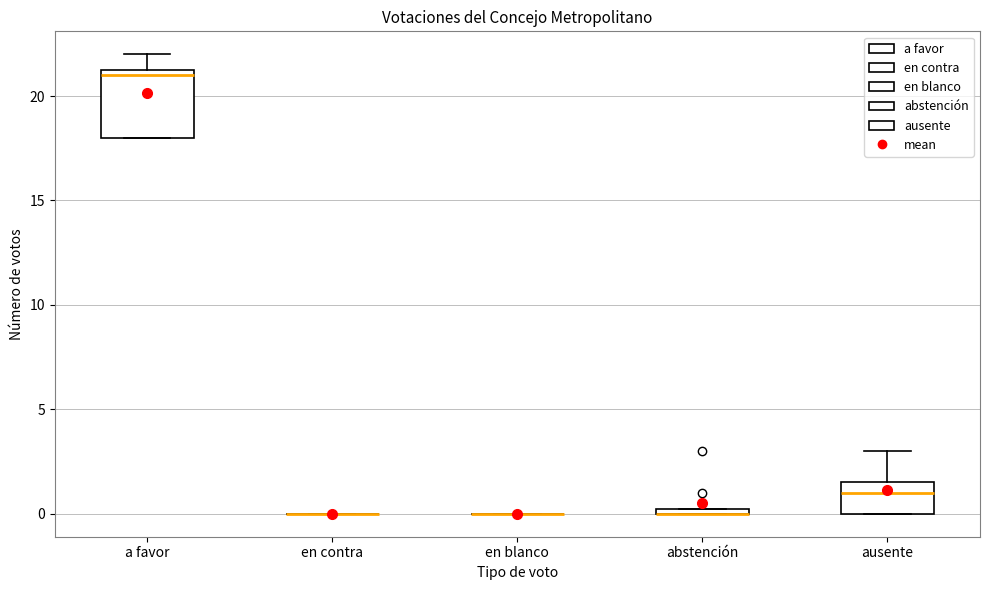

Which box is the tallest, from its lower edge to its upper edge?

a favor